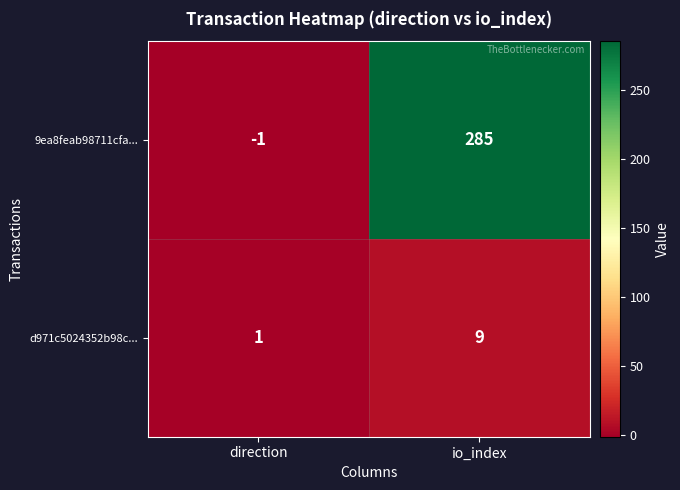

At which category does the chart reach its minimum across all series?

direction